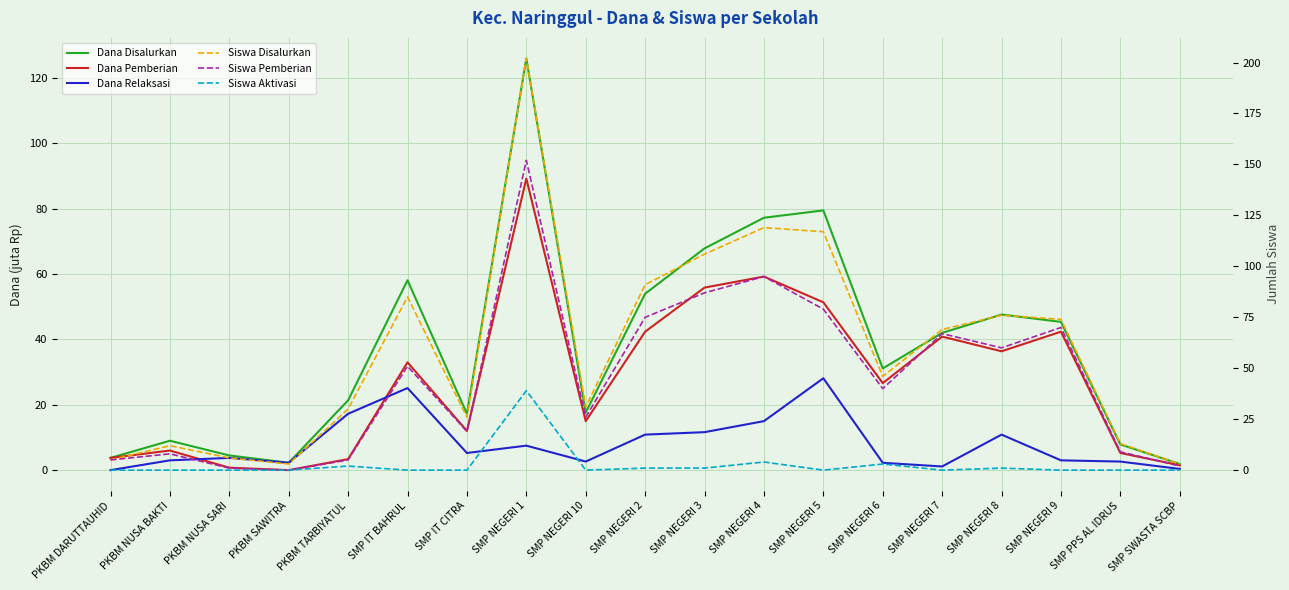

What is the maximum value for Dana Relaksasi?

28.1